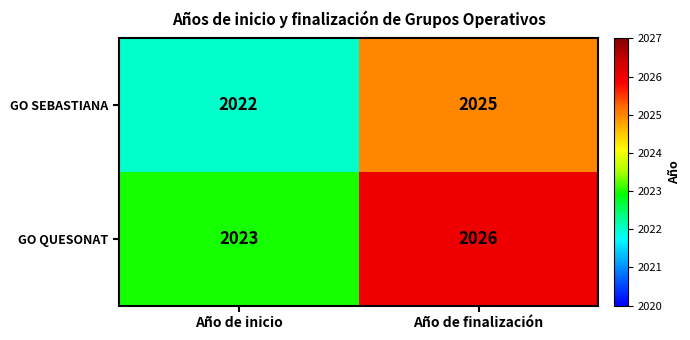

At which label does GO QUESONAT reach its minimum?

Año de inicio